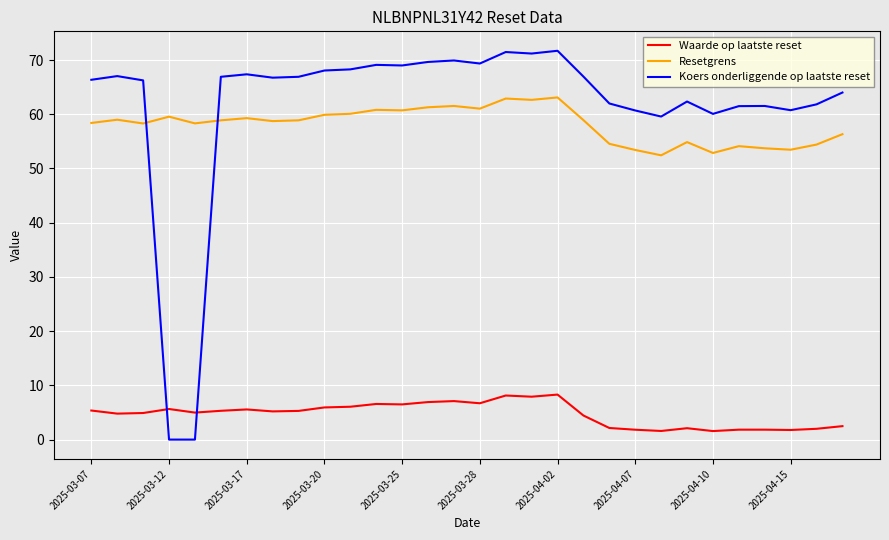

Rank the series by their maximum value, from highest to lowest.

Koers onderliggende op laatste reset, Resetgrens, Waarde op laatste reset